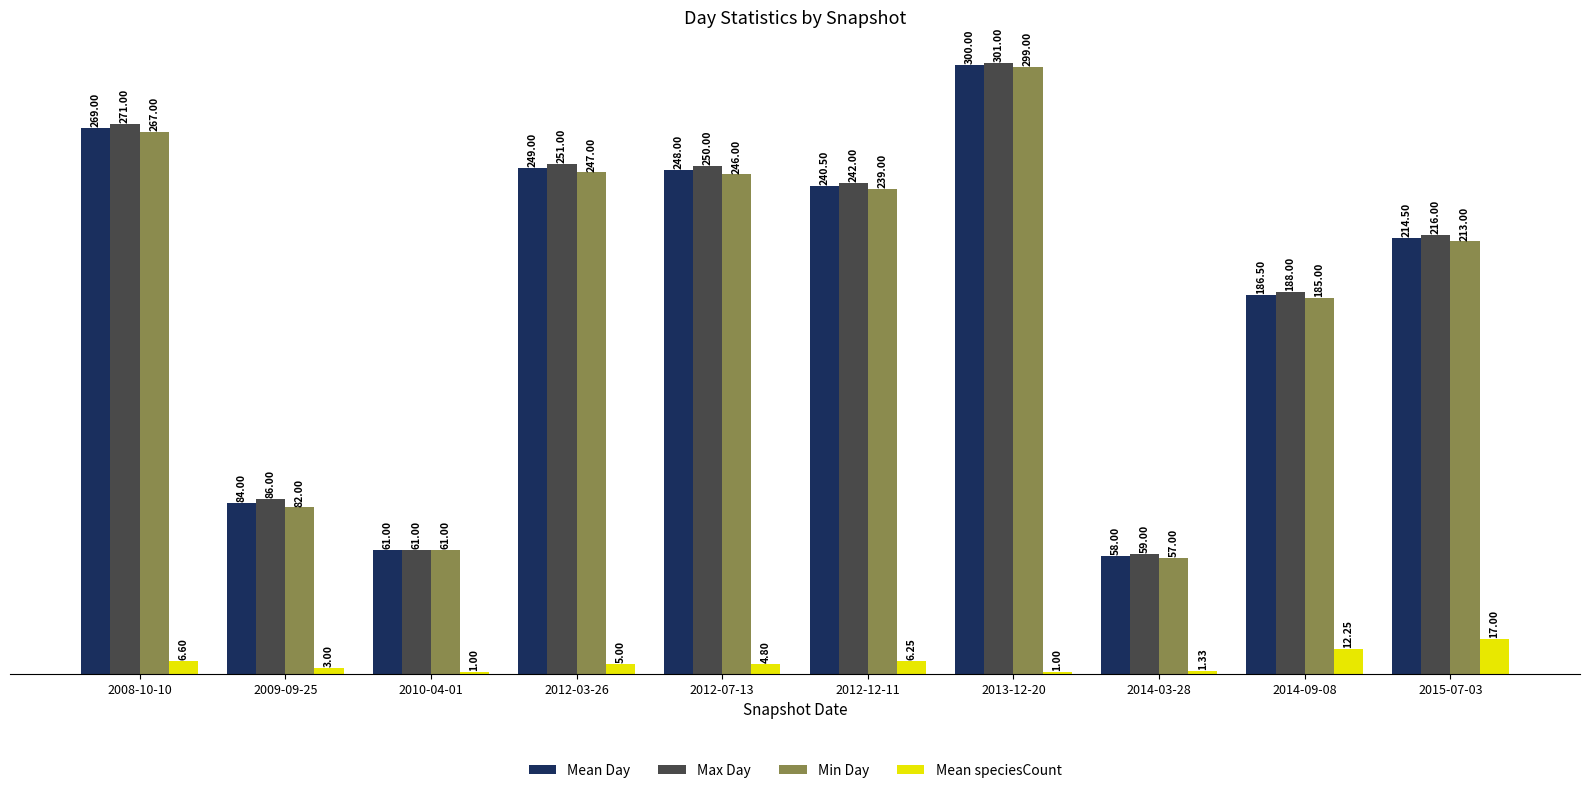

What is the spread (max minus min) of values at 2010-04-01?

60.0